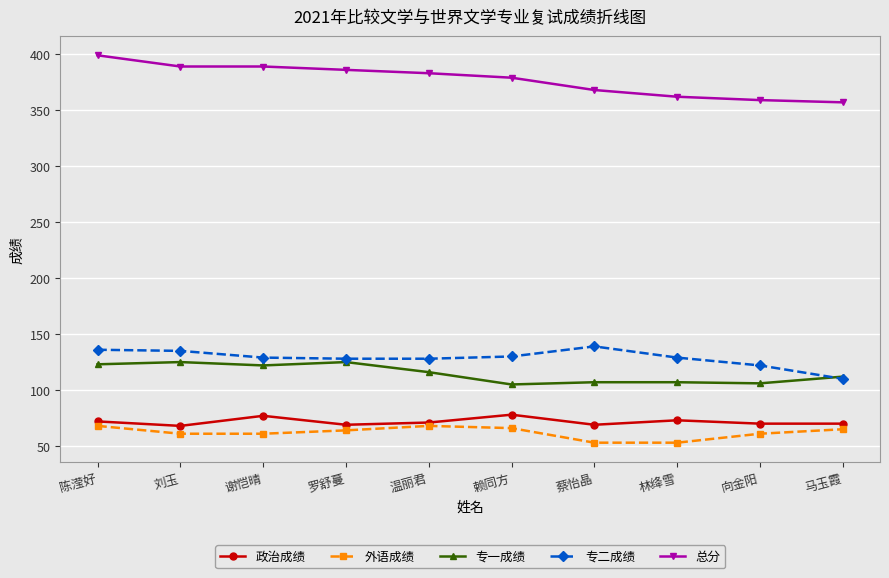

At 谢恺晴, list the series in order from smallest to largest.

外语成绩, 政治成绩, 专一成绩, 专二成绩, 总分